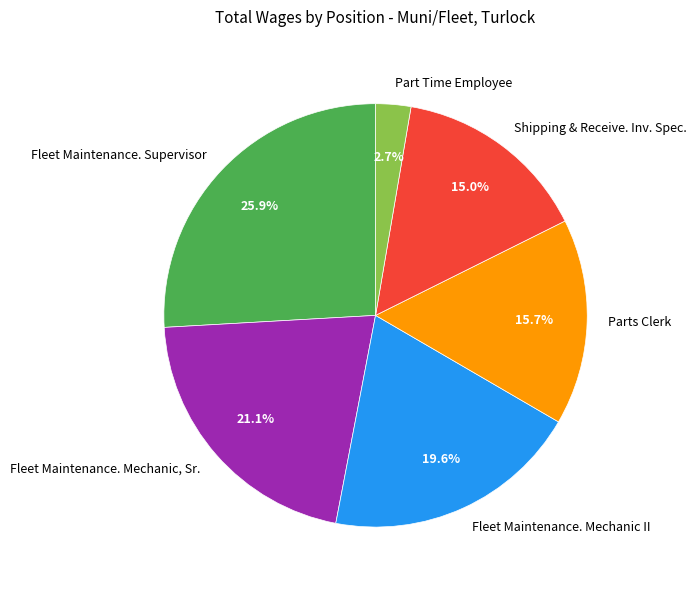

To the nearest percent, what is the combined percentage of Fleet Maintenance. Mechanic, Sr. and Fleet Maintenance. Supervisor?

47%